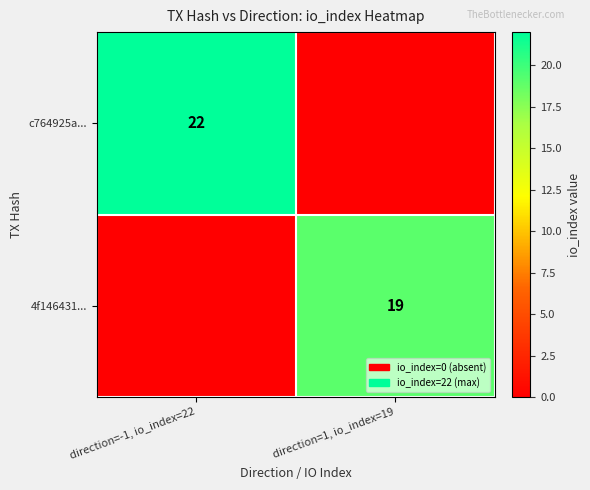

At which label does c764925a... reach its minimum?

direction=1, io_index=19